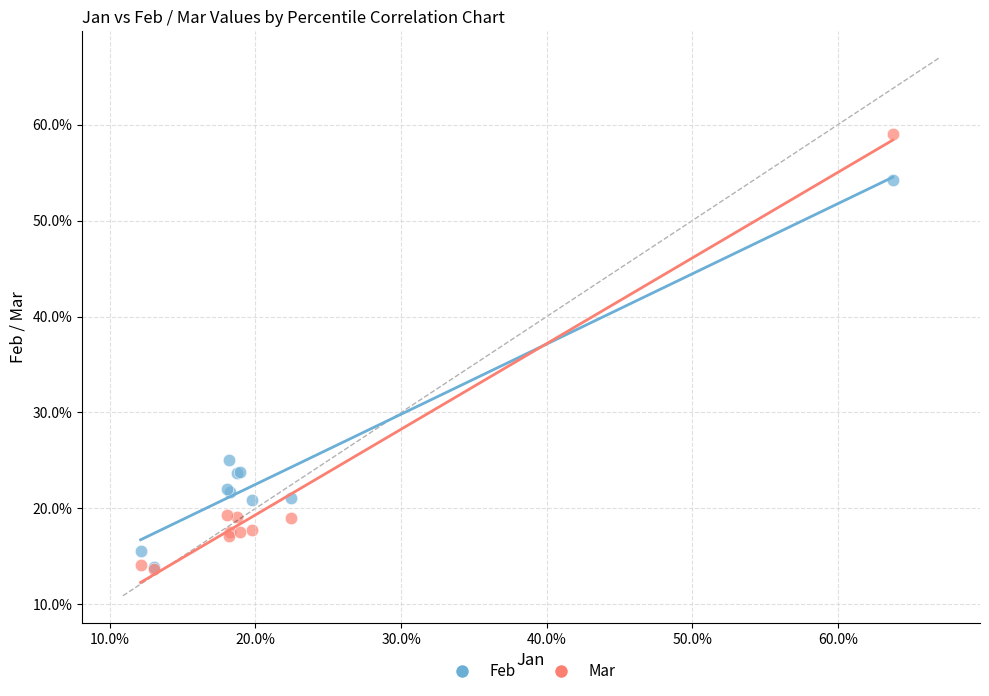

What are all the series names shown in the legend?

Feb, Mar